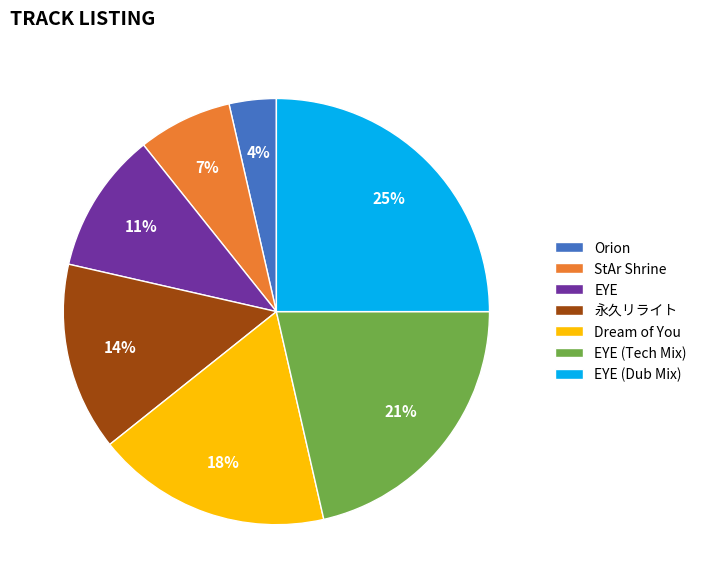

True or false: EYE accounts for 11% of the total.

True